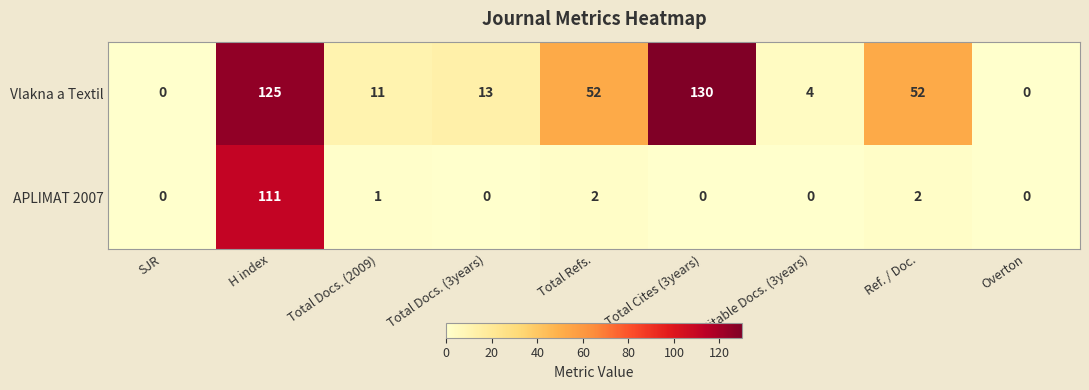

Which series changed the most between H index and Ref. / Doc.?

APLIMAT 2007